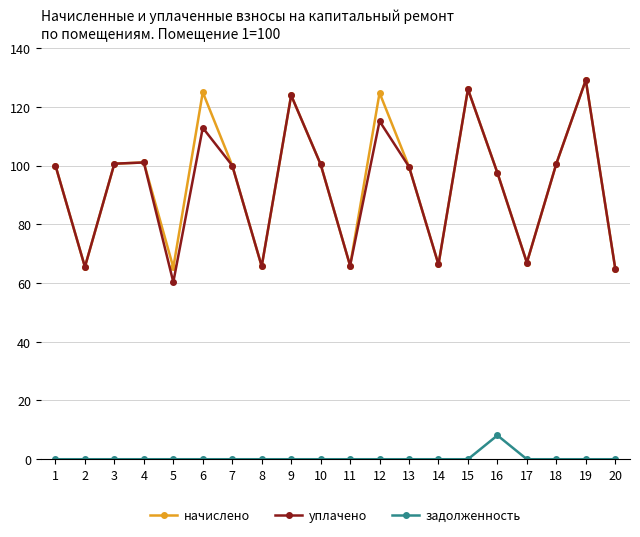

The задолженность series shows 0.0 at 11. True or false?

True